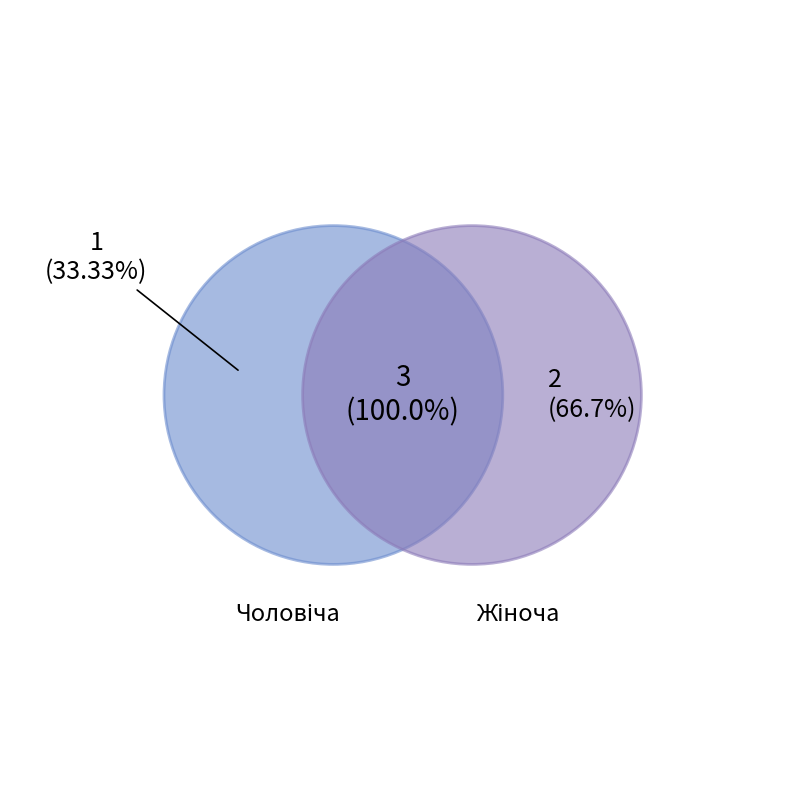

The Чоловіча slice represents 33% of the pie. True or false?

True